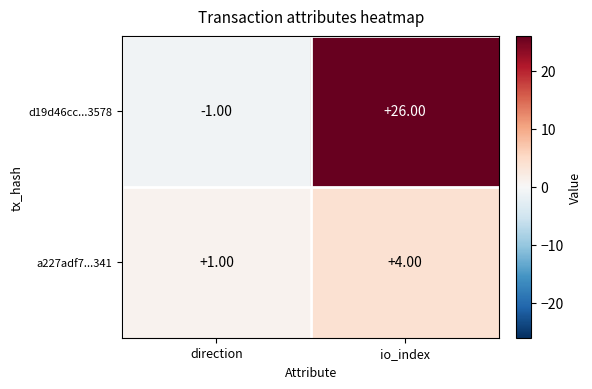

How many categories are shown in the chart?

2